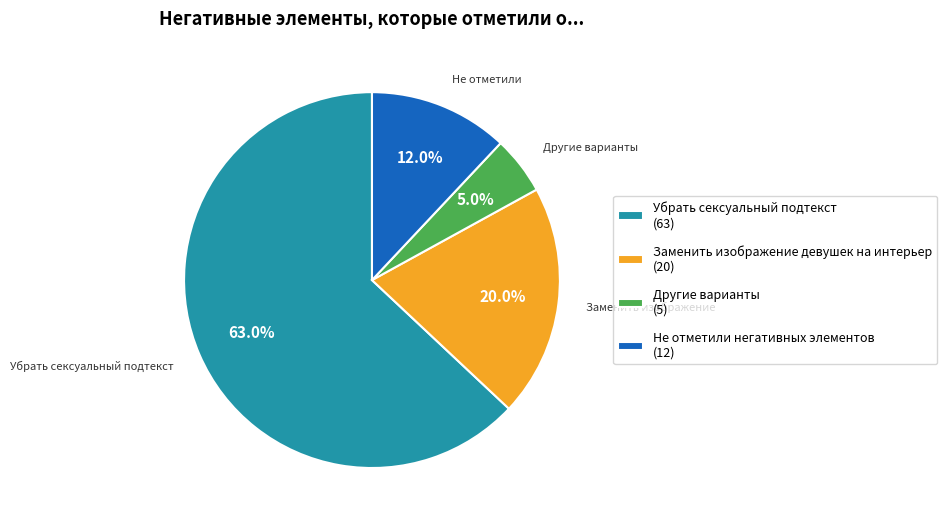

To the nearest percent, what is the difference between the Не отметили негативных элементов and Другие варианты slice percentages?

7%